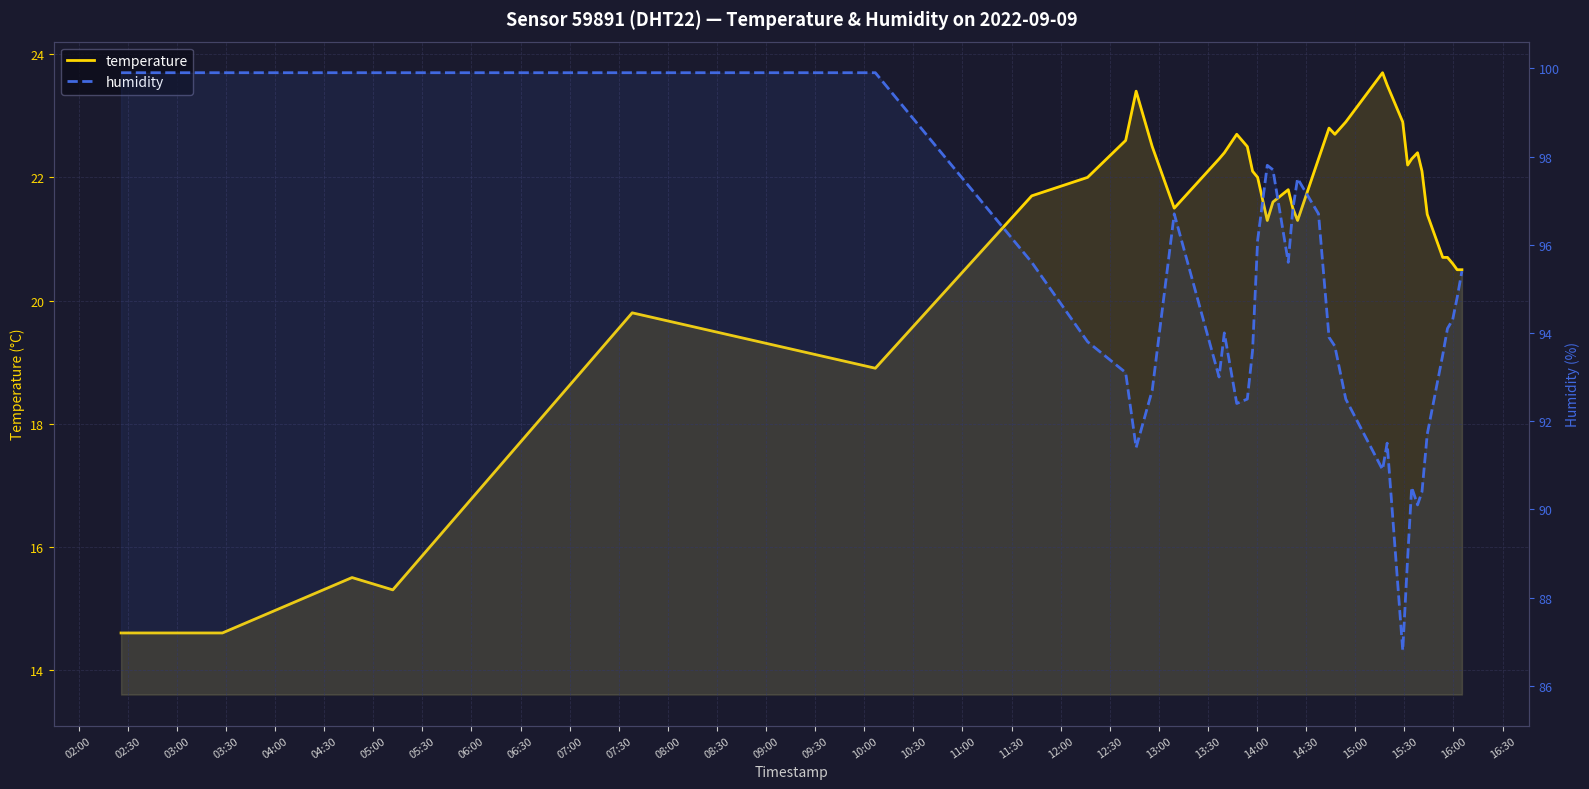

What is the value of the humidity point at the 13th from the left?

93.0